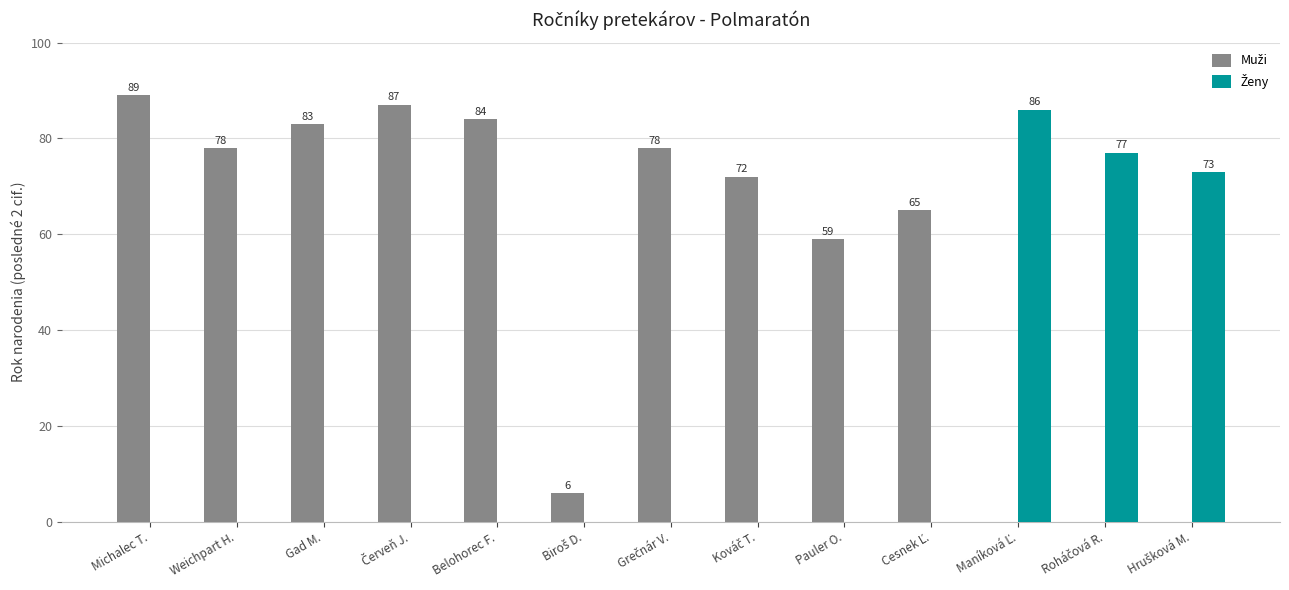

At which category is the sum across all series the highest?

Michalec T.